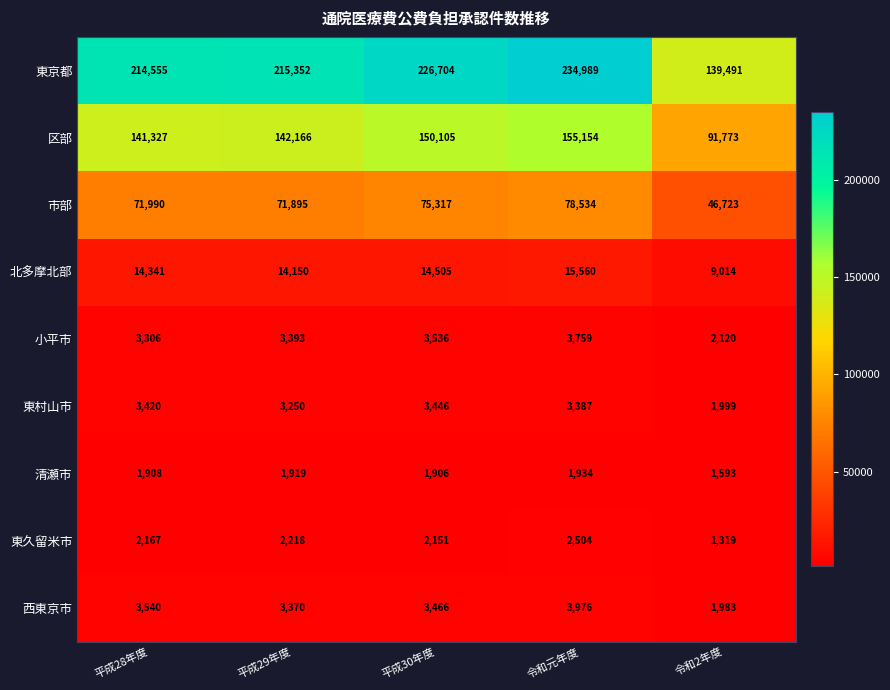

Between 平成30年度 and 令和2年度, which series saw the biggest shift?

東京都